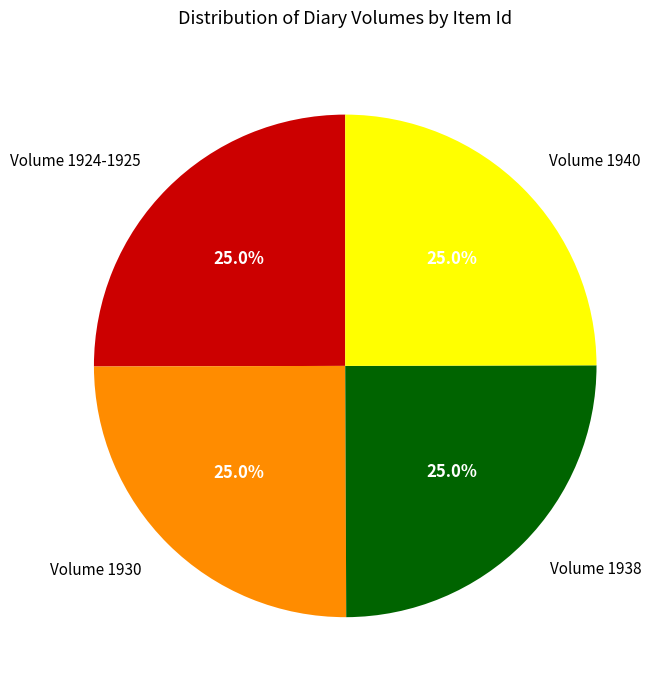

What portion of the pie excludes Volume 1924-1925?

75.0%